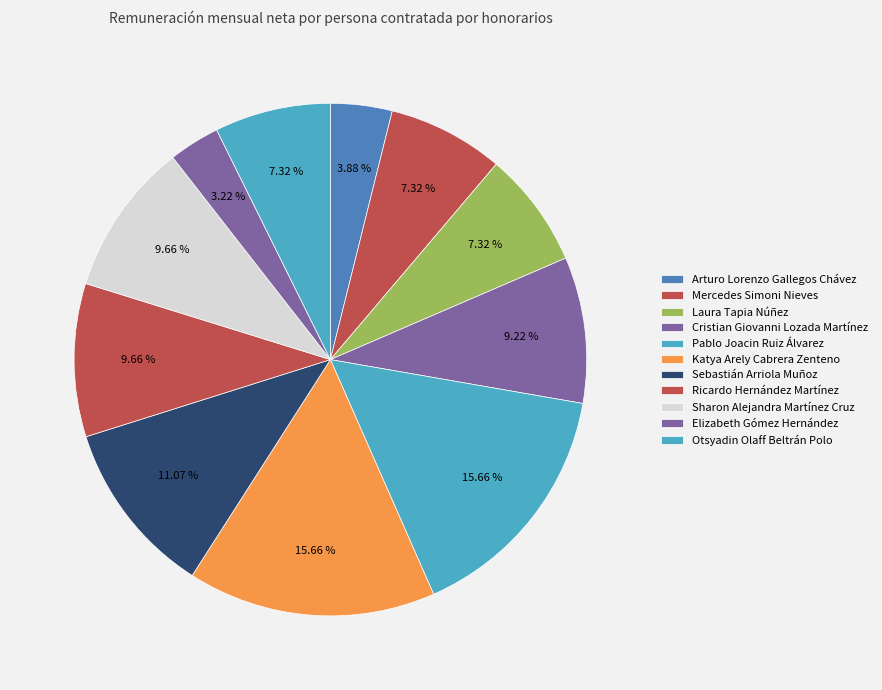

What is the ratio of the value at Katya Arely Cabrera Zenteno to the value at Sebastián Arriola Muñoz?

1.4